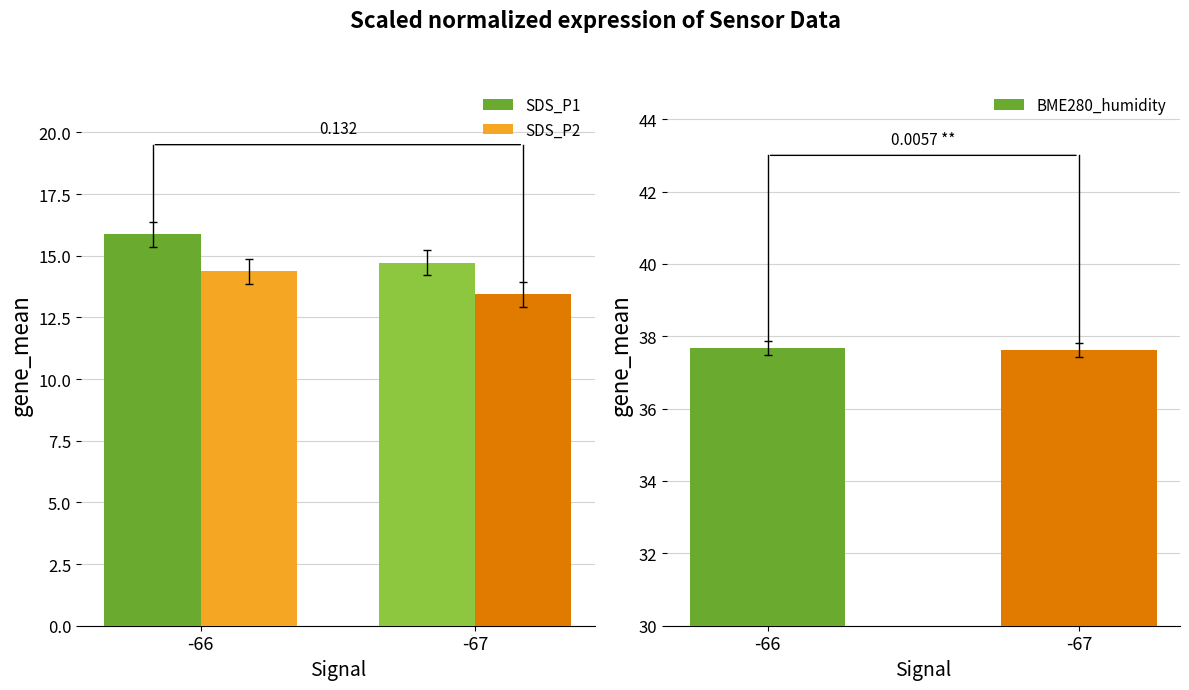

What are all the series names shown in the legend?

SDS_P1, SDS_P2, BME280_humidity